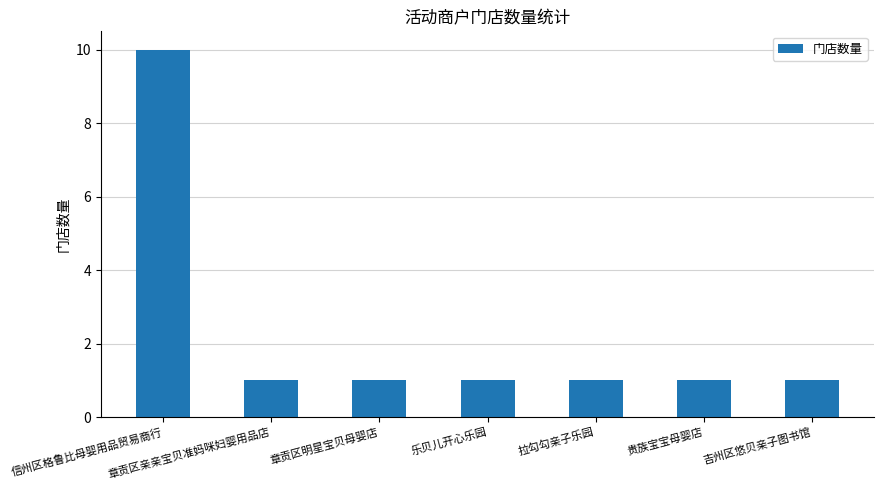

How many bars are there in total?

7